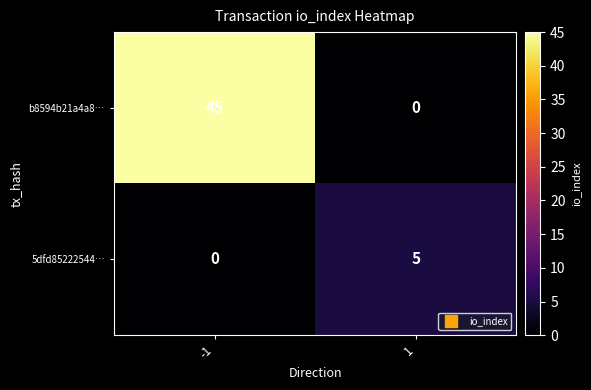

Read the 5dfd85222544… value at 1.

5